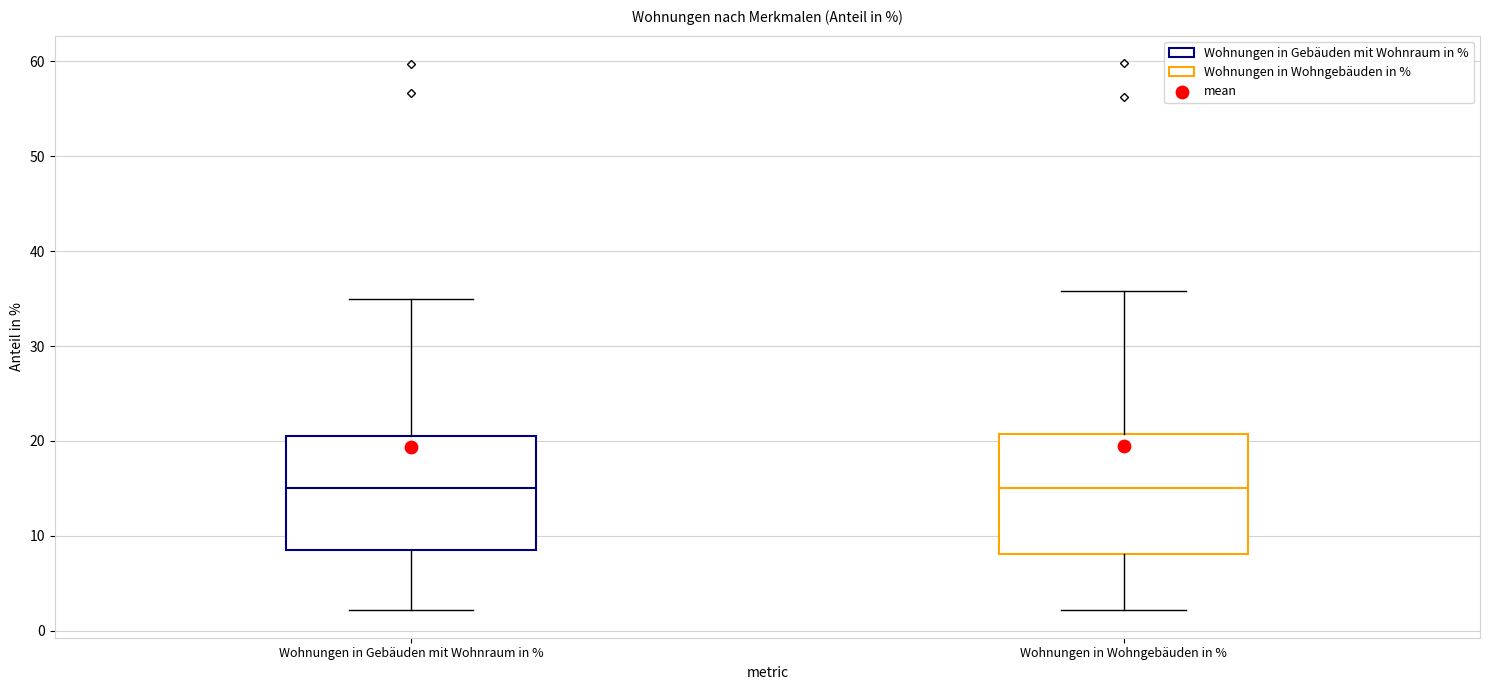

Reading left to right, read every box against the y-axis: the position of its median line, the range the box covers, and the ends of its whiskers. The values are not printed on the chart, so give them approximately, as read against the axis.

Wohnungen in Gebäuden mit Wohnraum in %: median 15, box 9 to 20, whiskers 2 to 35
Wohnungen in Wohngebäuden in %: median 15, box 8 to 21, whiskers 2 to 36